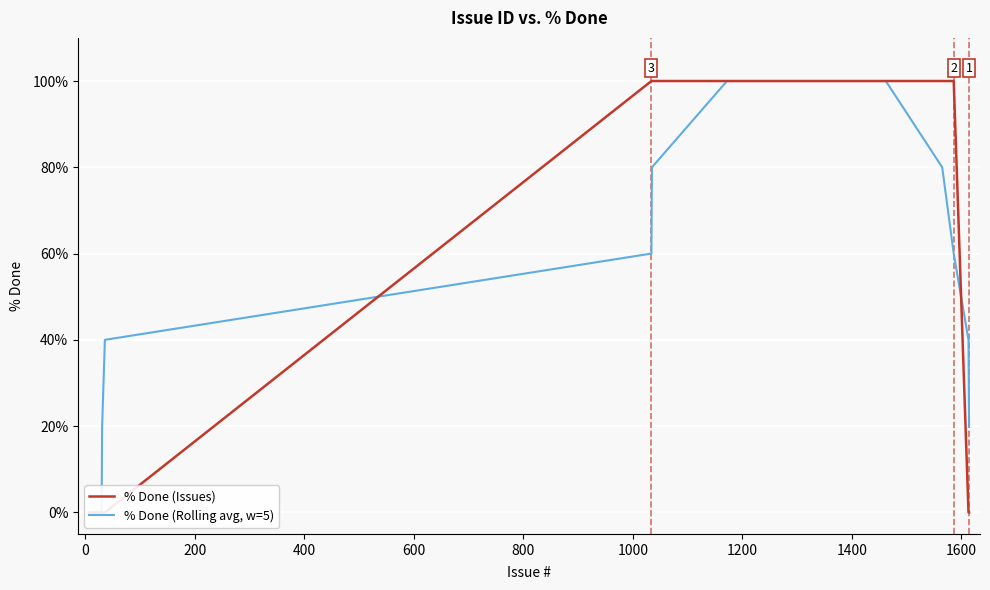

True or false: % Done (Issues) has more than 0 points higher than both neighbors.

False